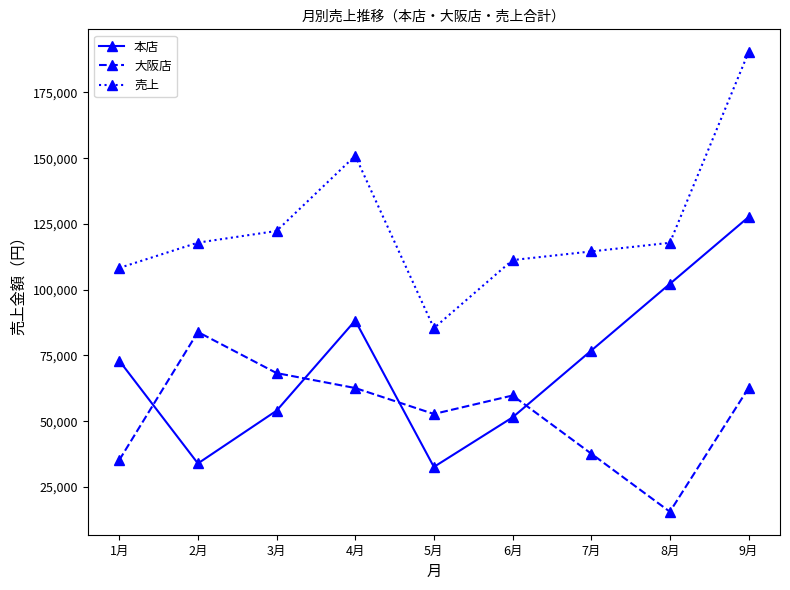

How many lines are shown in the chart?

3